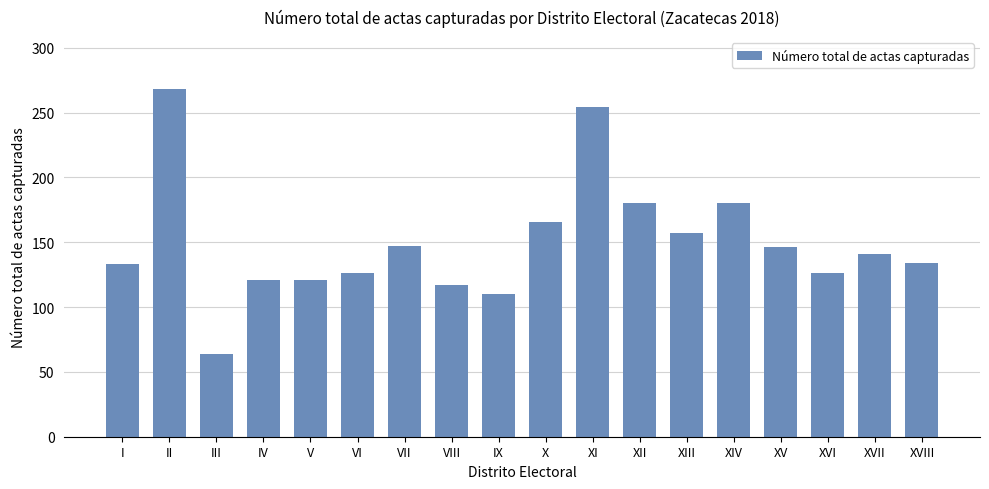

True or false: the data shows 64 at III.

True